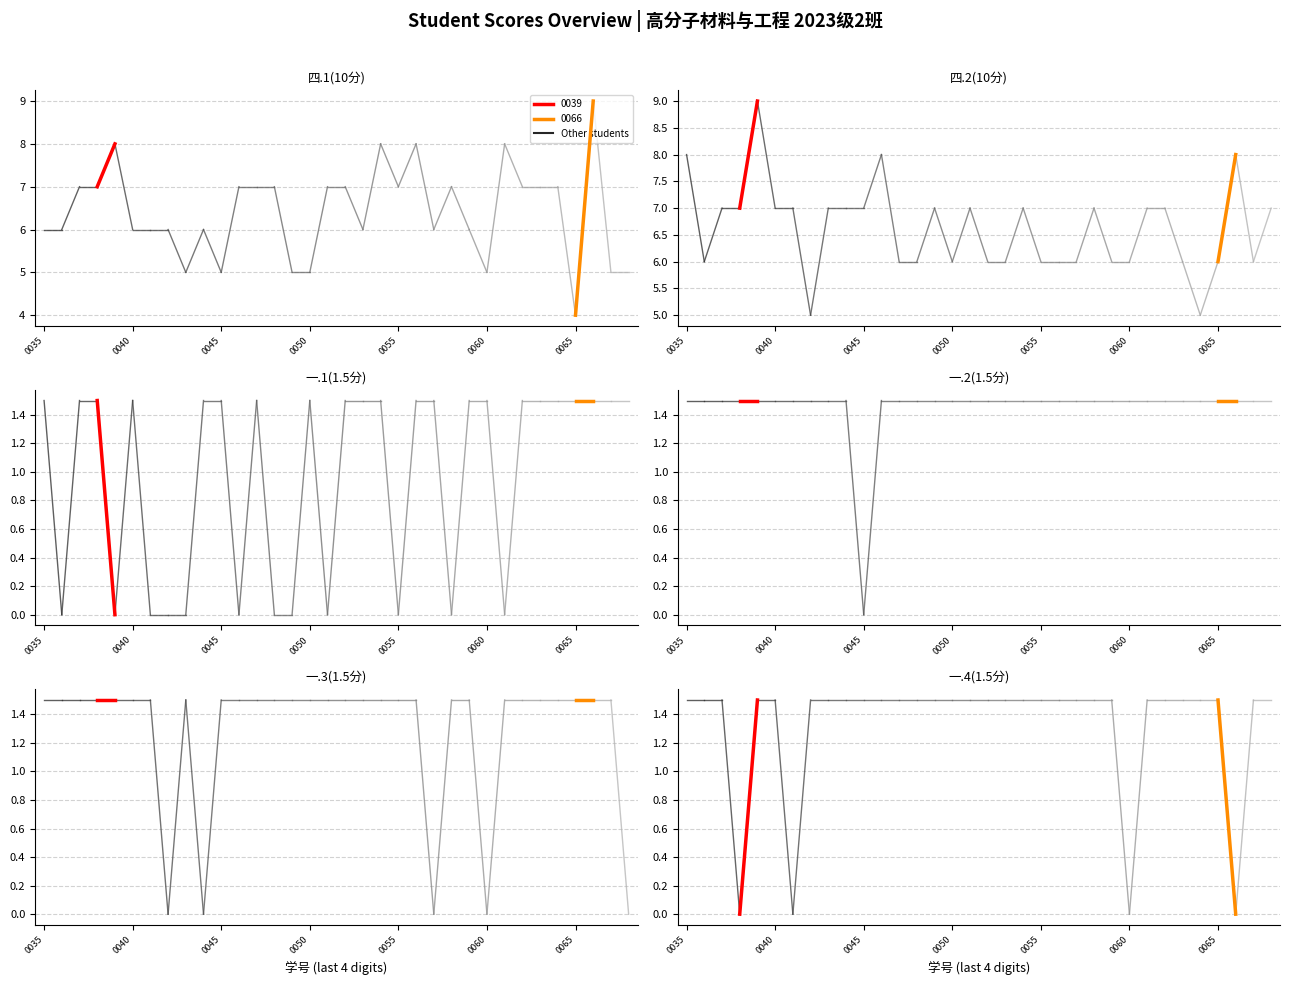

What is the difference between the maximum and minimum values in the 四.2(10分) series?

4.0